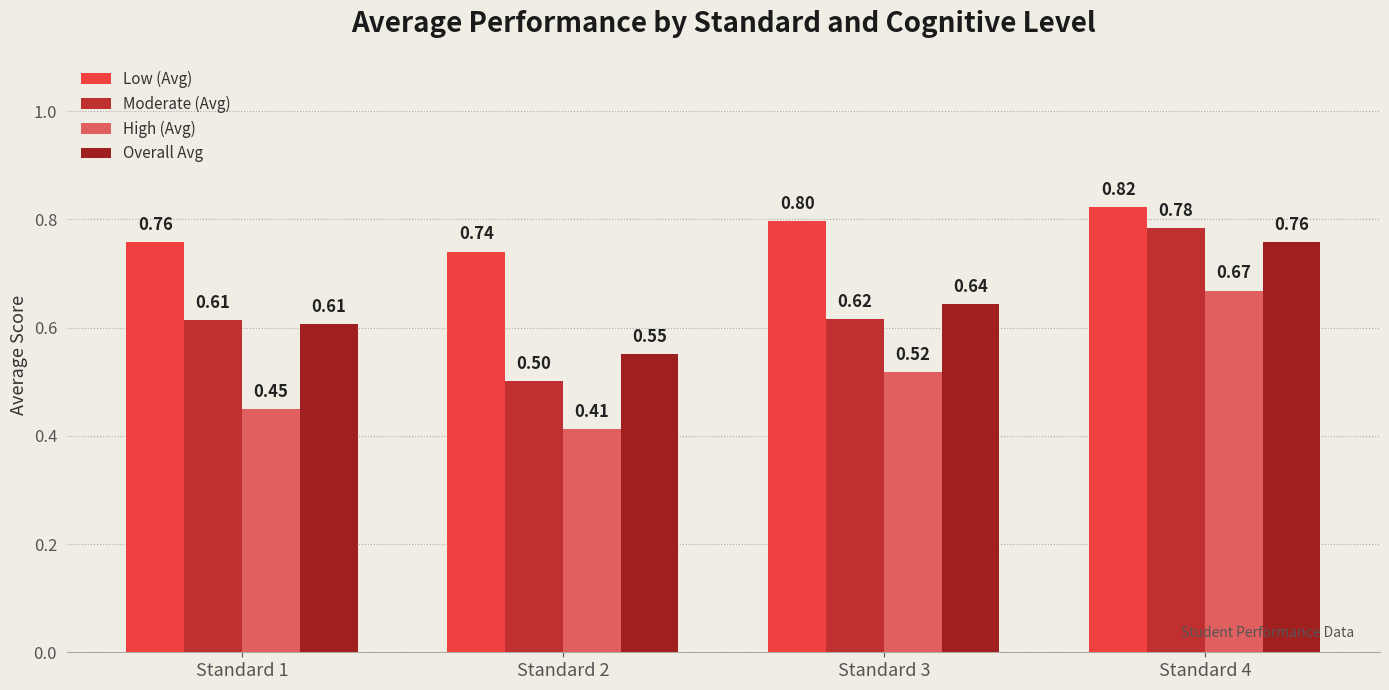

How many data points does each series have?

4